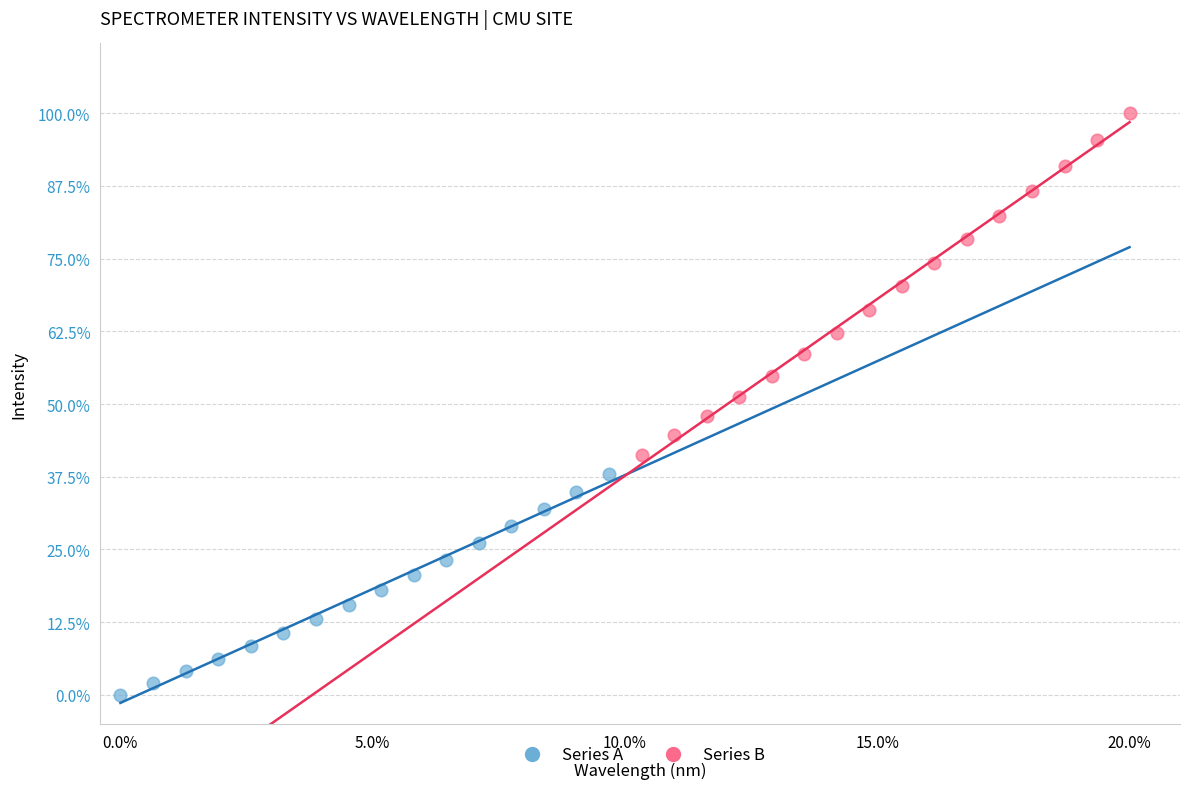

What are all the series names shown in the legend?

Series A, Series B